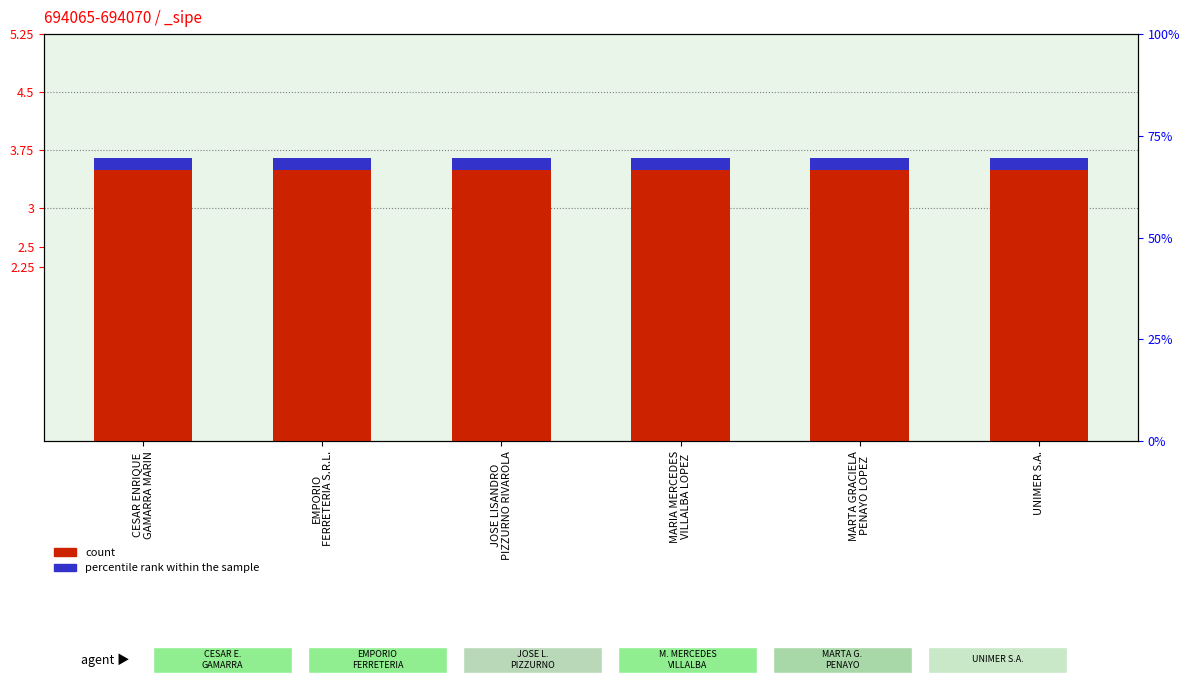

What is the label of the 5th bar from the right?

EMPORIO
FERRETERIA S.R.L.